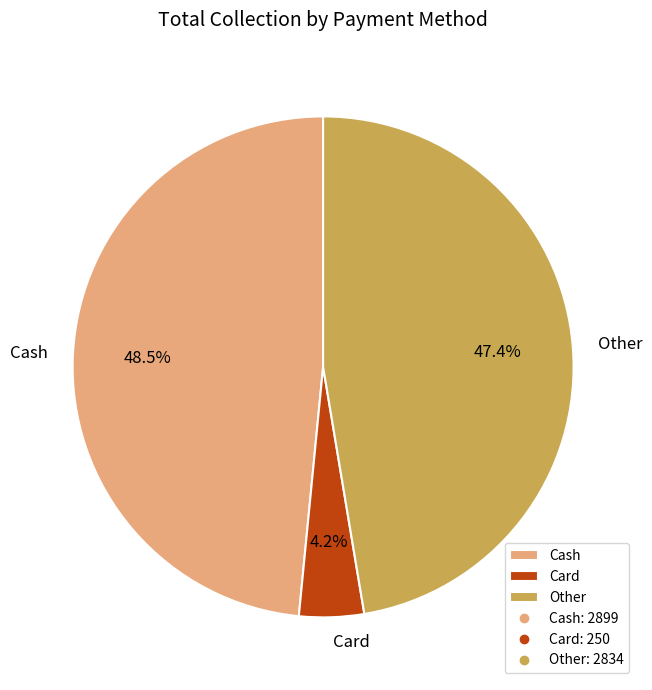

Rank the categories by value from highest to lowest.

Cash, Other, Card